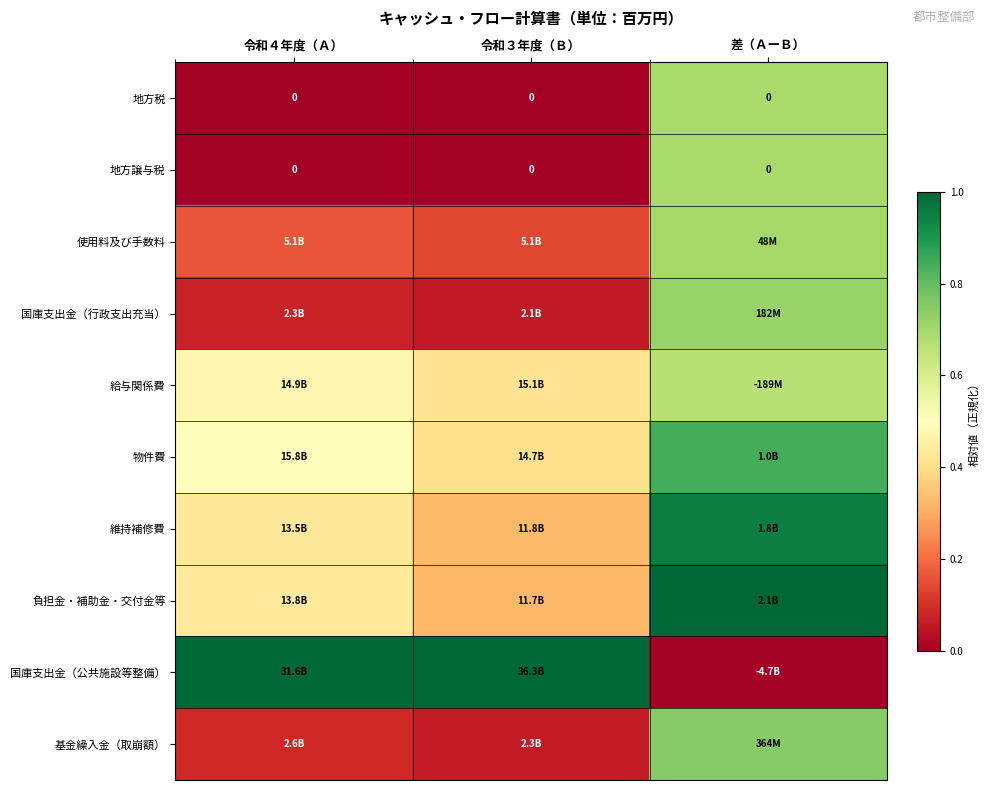

True or false: 地方譲与税 has a value of -0.4 at 令和４年度（Ａ）.

False